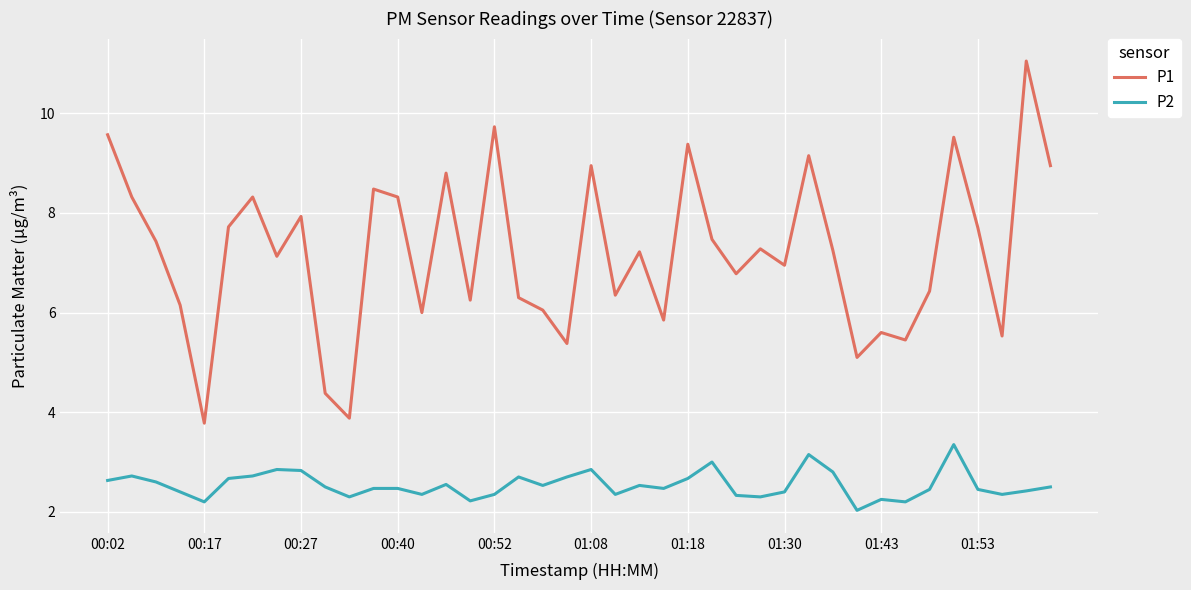

Which series has the widest spread of values?

P1